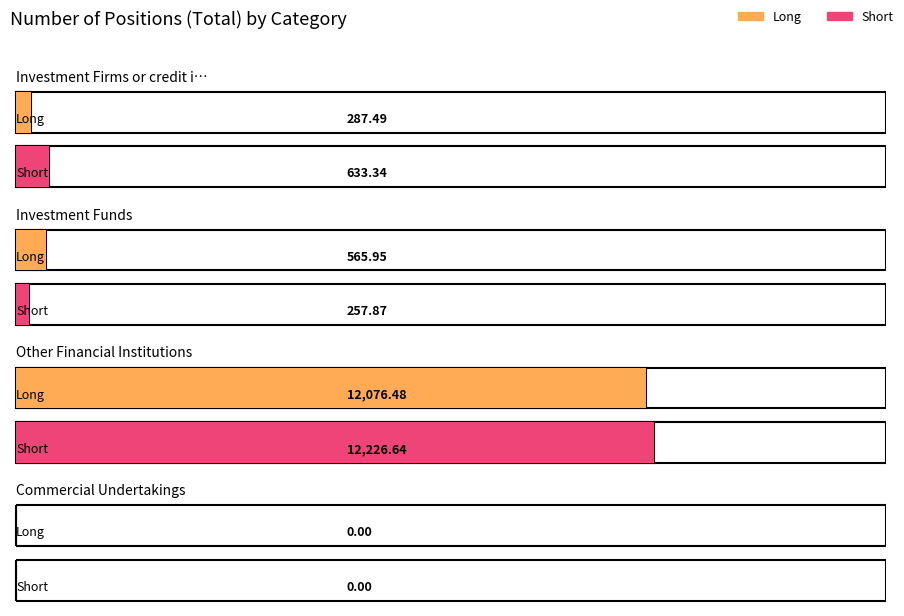

What are all the series names shown in the legend?

Long, Short